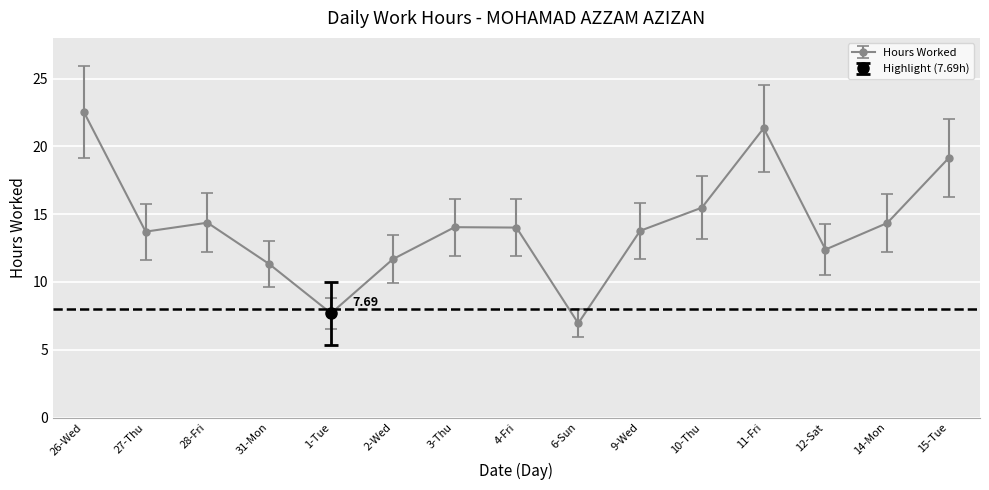

At which label does the data first exceed 11?

26-Wed